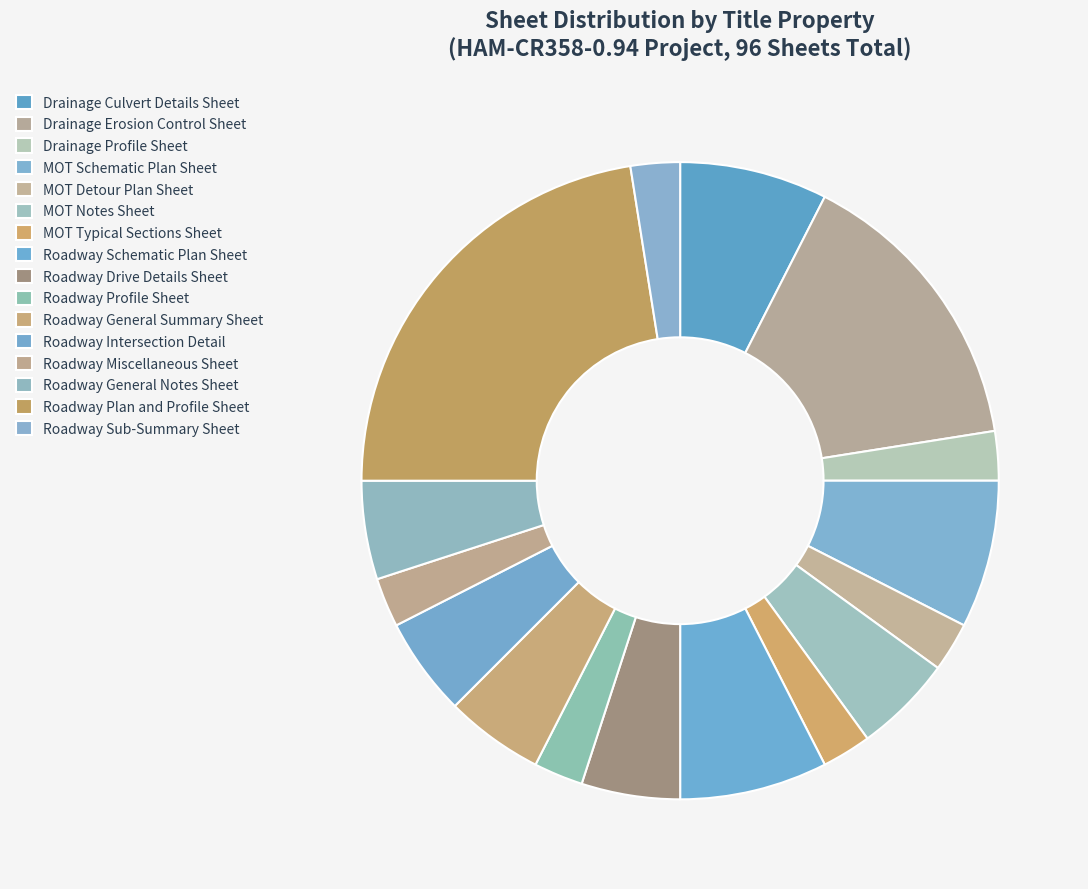

Which has a higher value, Roadway Schematic Plan Sheet or Roadway General Summary Sheet?

Roadway Schematic Plan Sheet